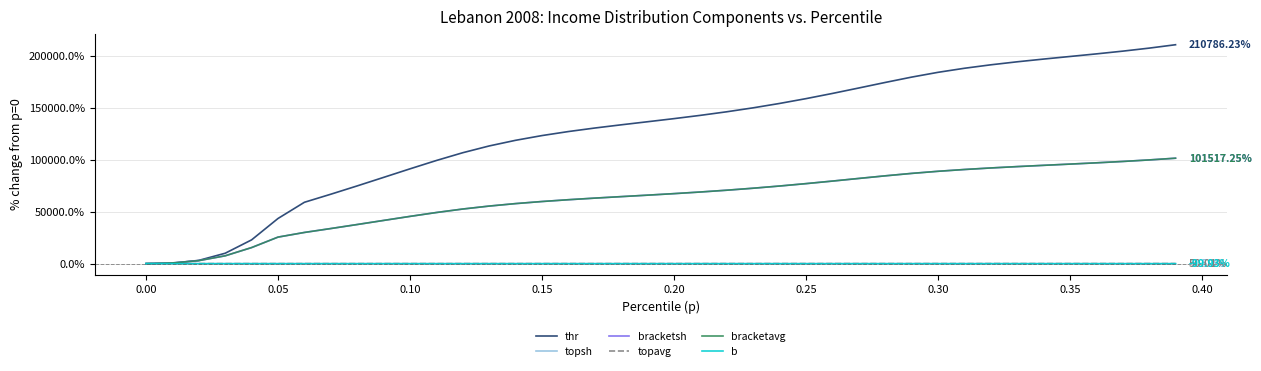

Count the number of categories in the chart.

40